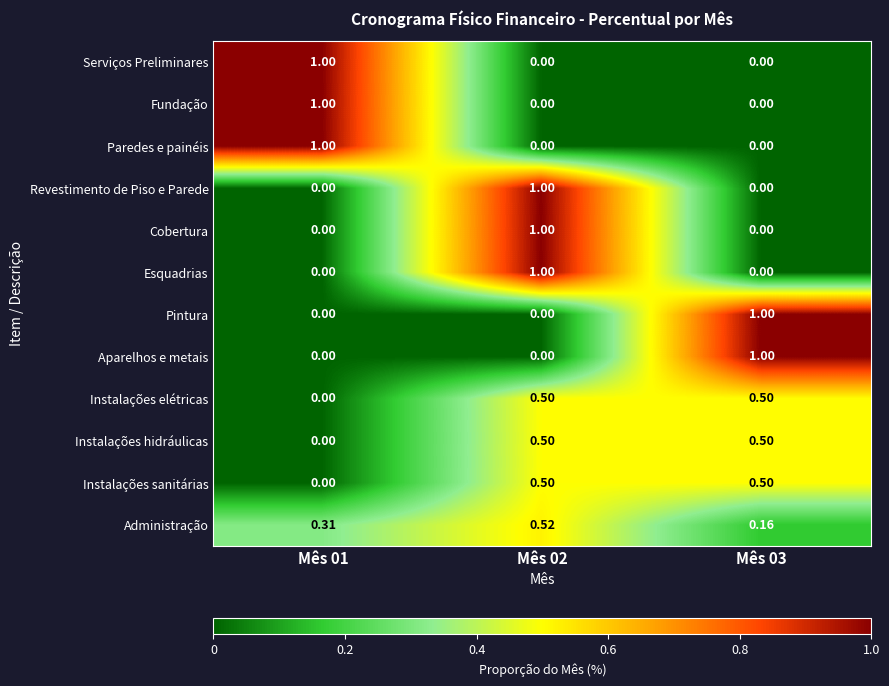

At how many categories does at least one series exceed 0?

3